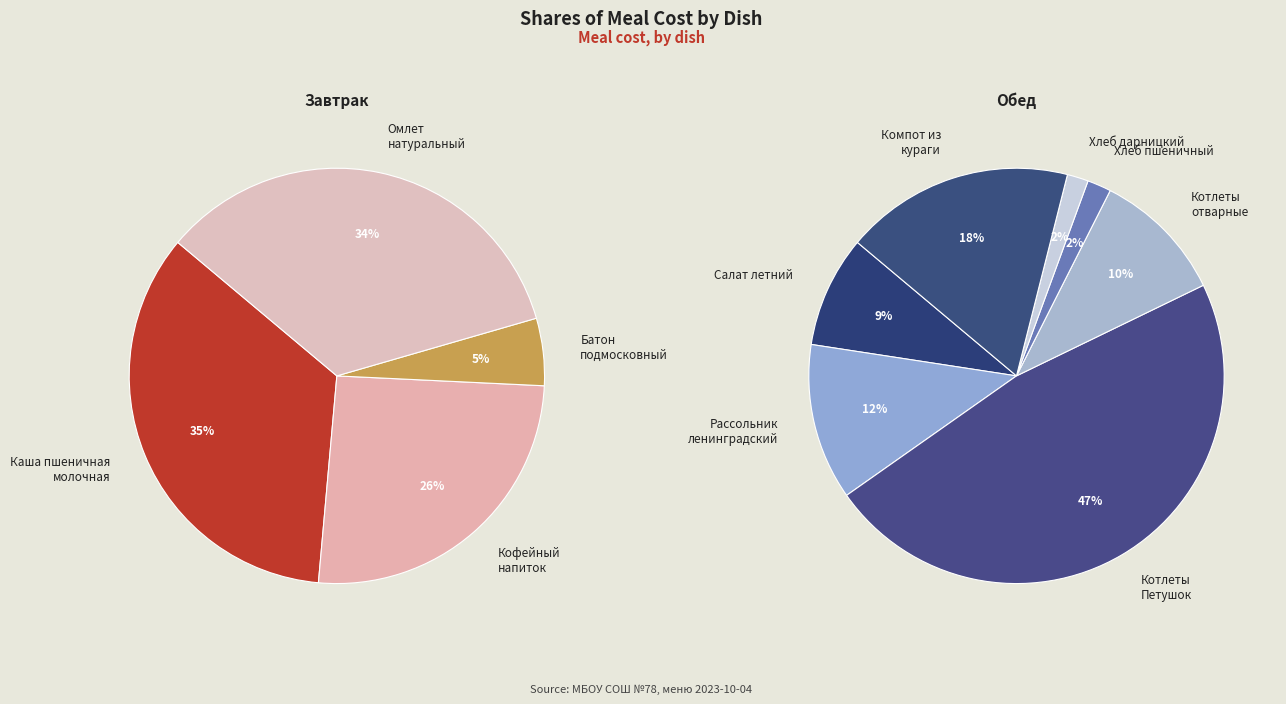

Which slice is the largest?

Котлеты Петушок